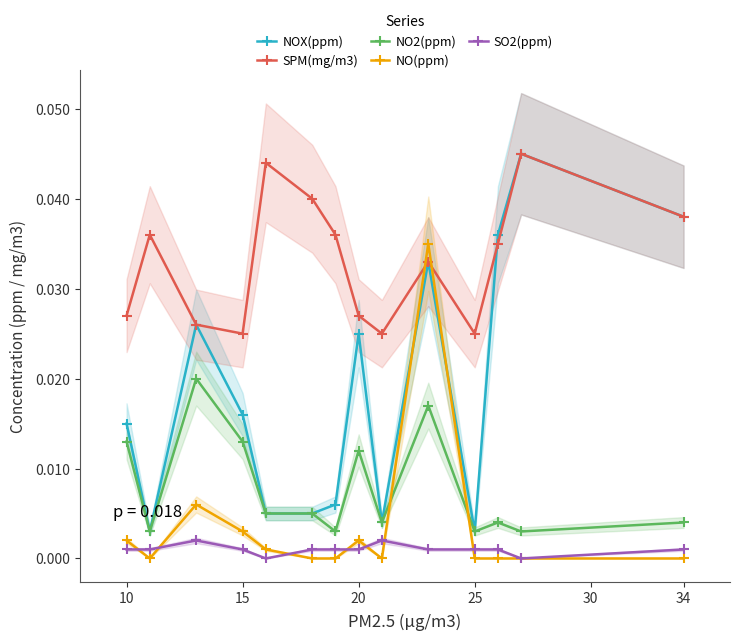

True or false: NO2(ppm) and SPM(mg/m3) cross at least once.

False